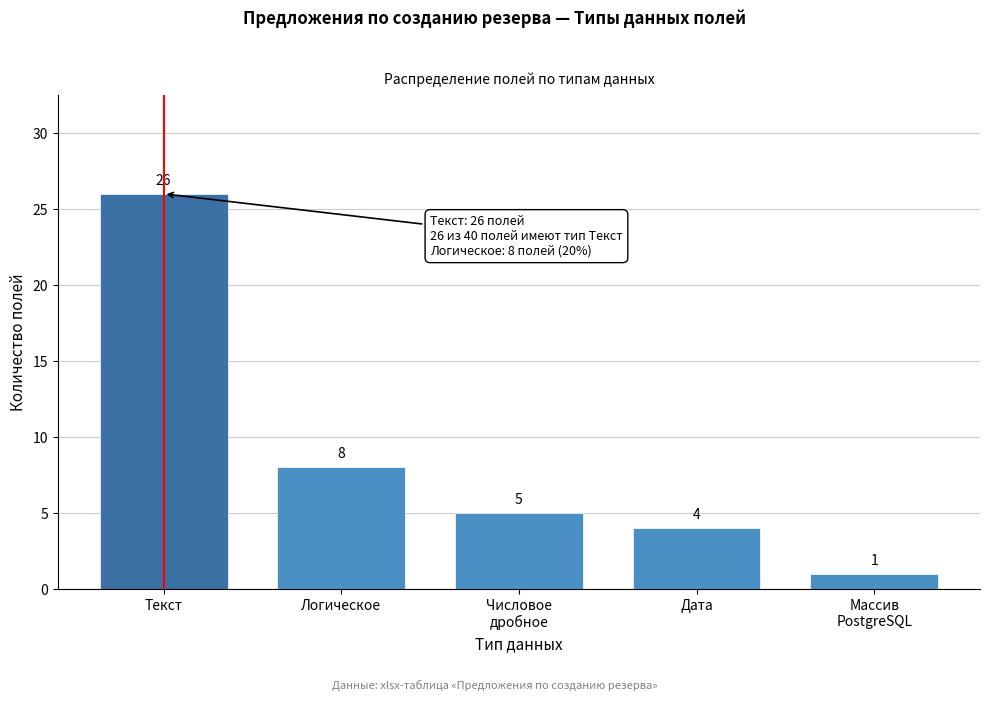

Reading left to right, list all the values displayed in this chart.

26	8	5	4	1